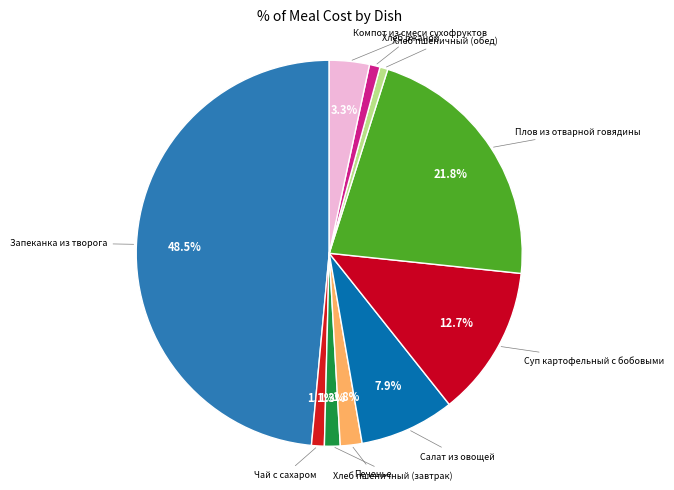

Count the number of slices in the pie.

10